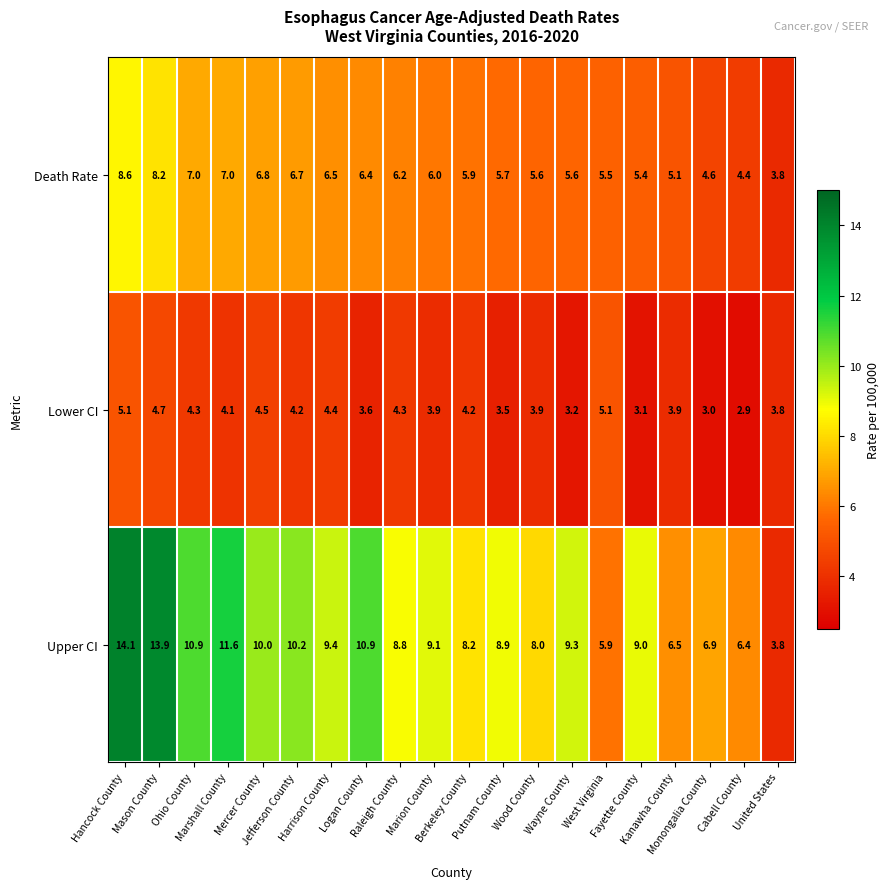

Rank the series by their maximum value, from highest to lowest.

Upper CI, Death Rate, Lower CI